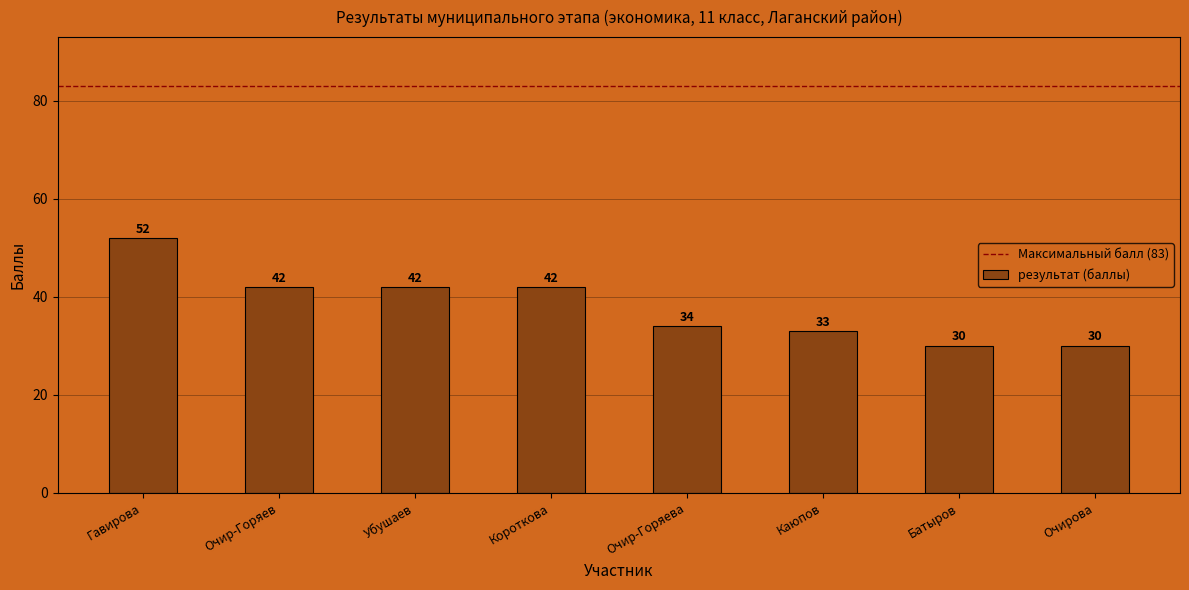

How many bars are there in total?

8